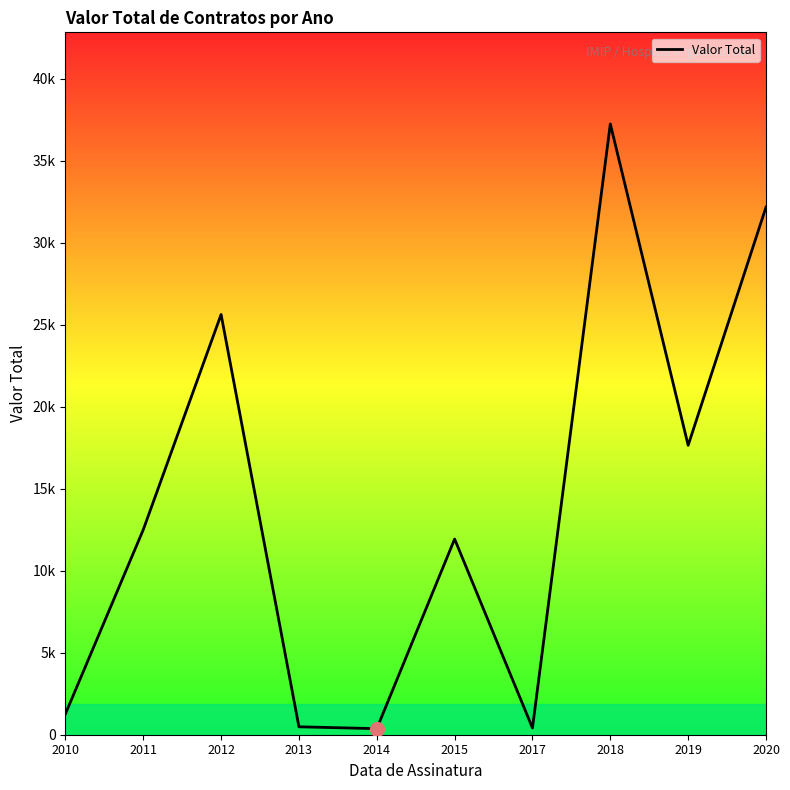

The value at 2013 is 483.3. True or false?

True